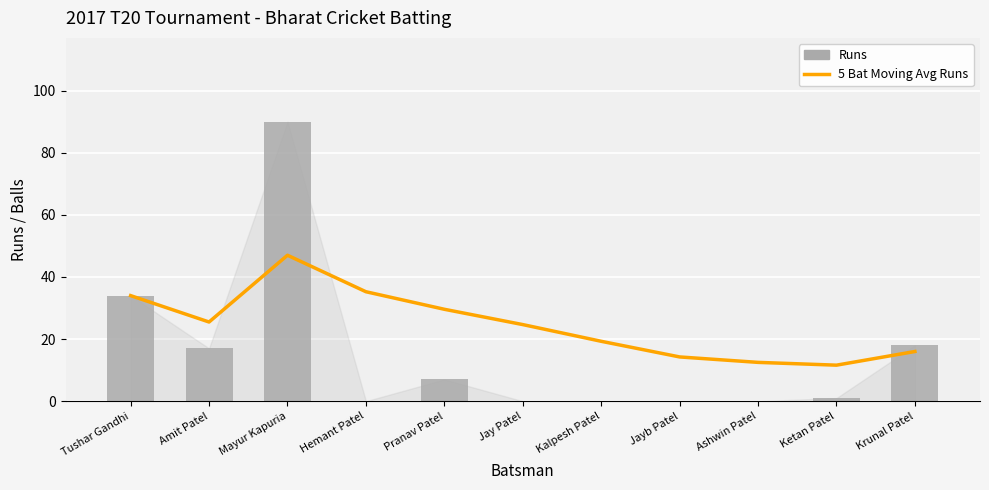

Which series changed the most between Hemant Patel and Jay Patel?

5 Bat Moving Avg Runs